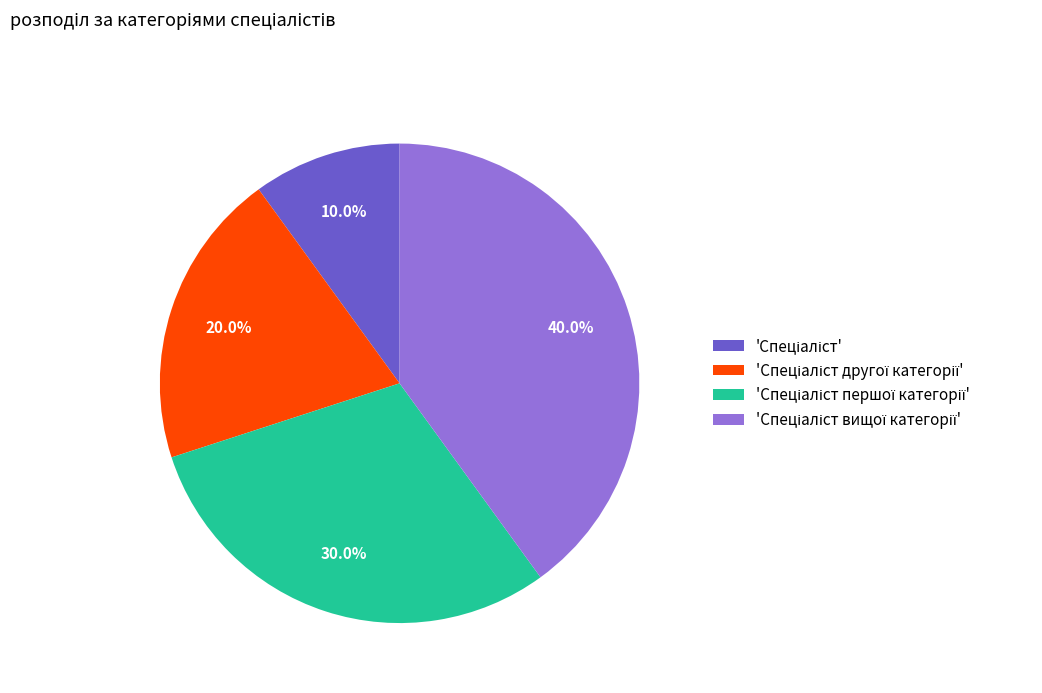

Is there any slice that represents more than half of the pie?

No